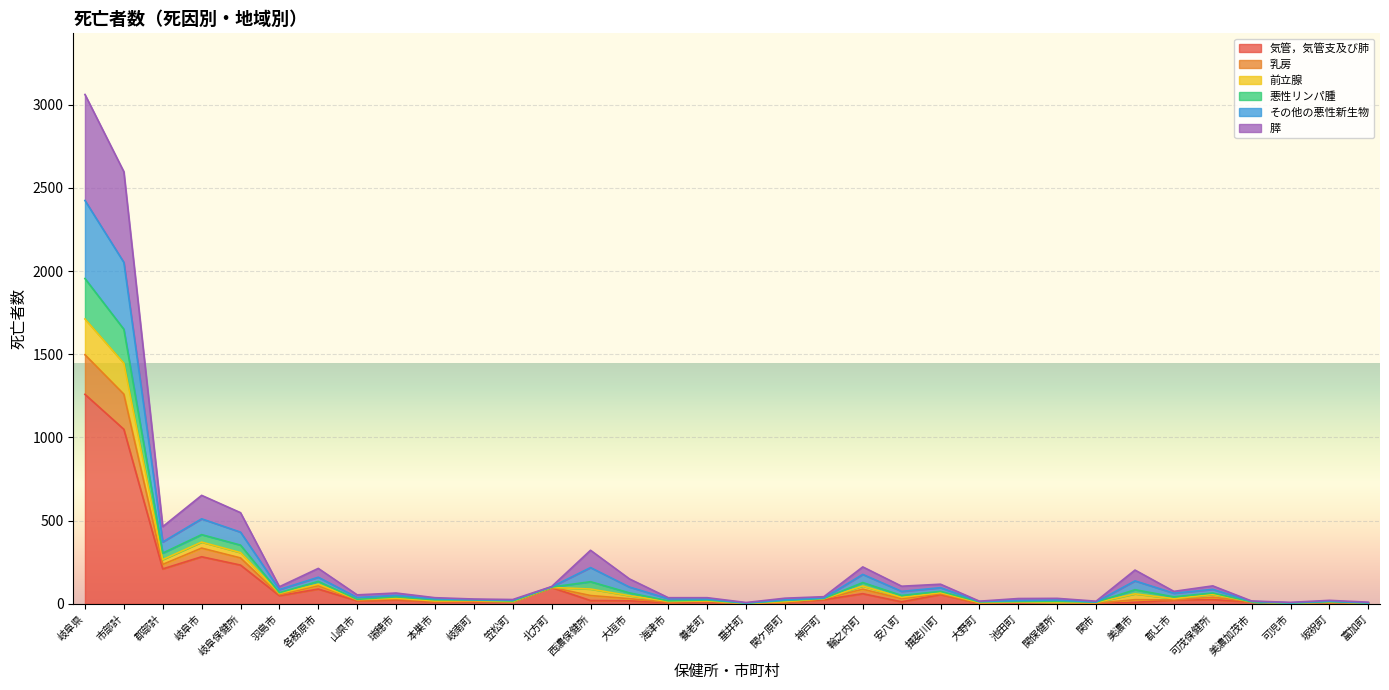

Does the chart display data point markers on the line(s)?

No